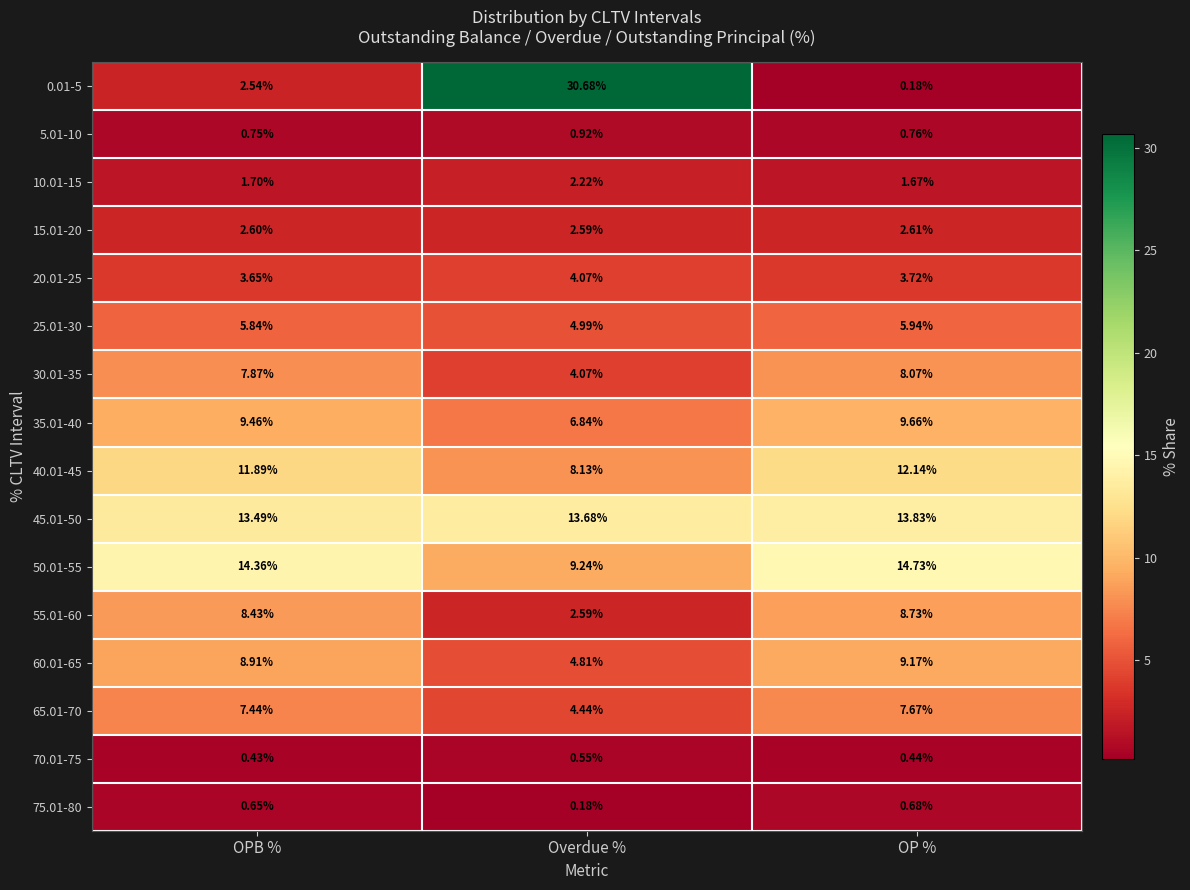

At which category does the chart reach its peak across all series?

Overdue %